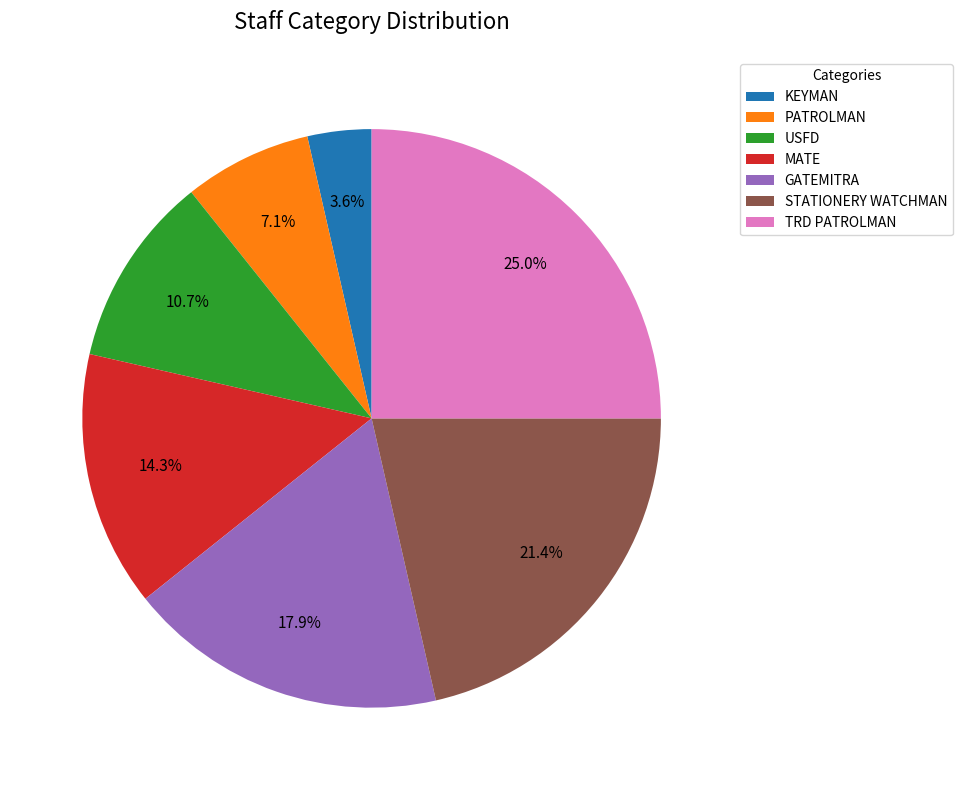

Is there a majority slice in this chart?

No